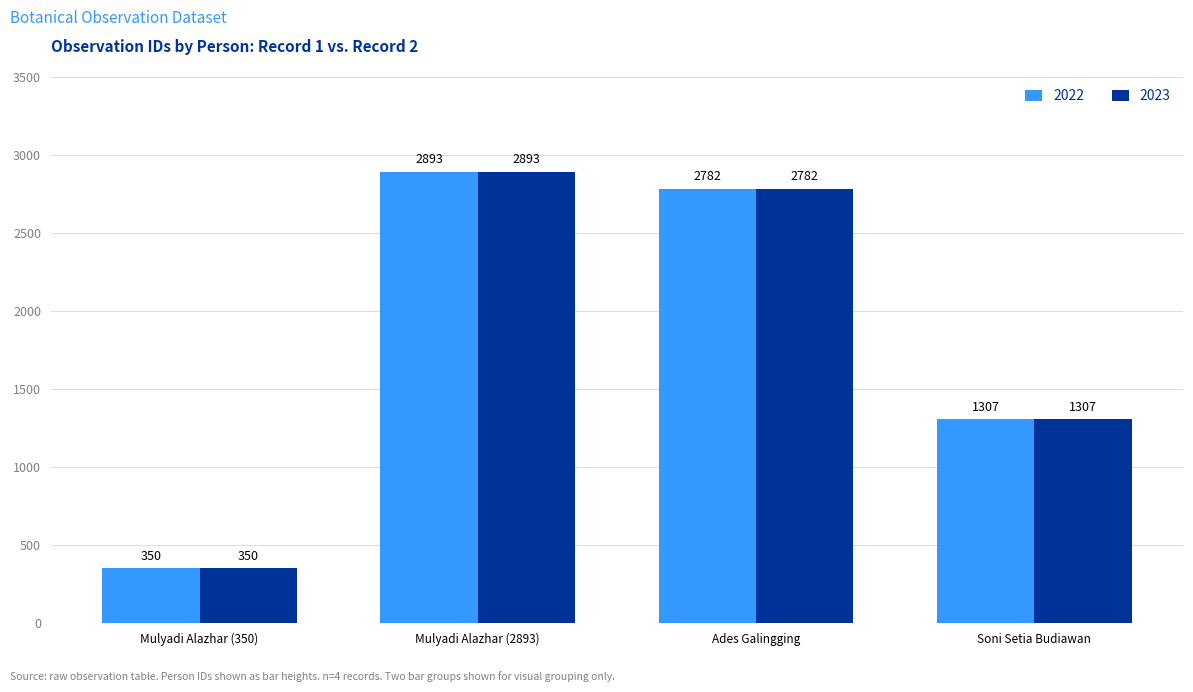

Reading left to right, extract all data points from this chart.

2022: 350	2893	2782	1307
2023: 350	2893	2782	1307